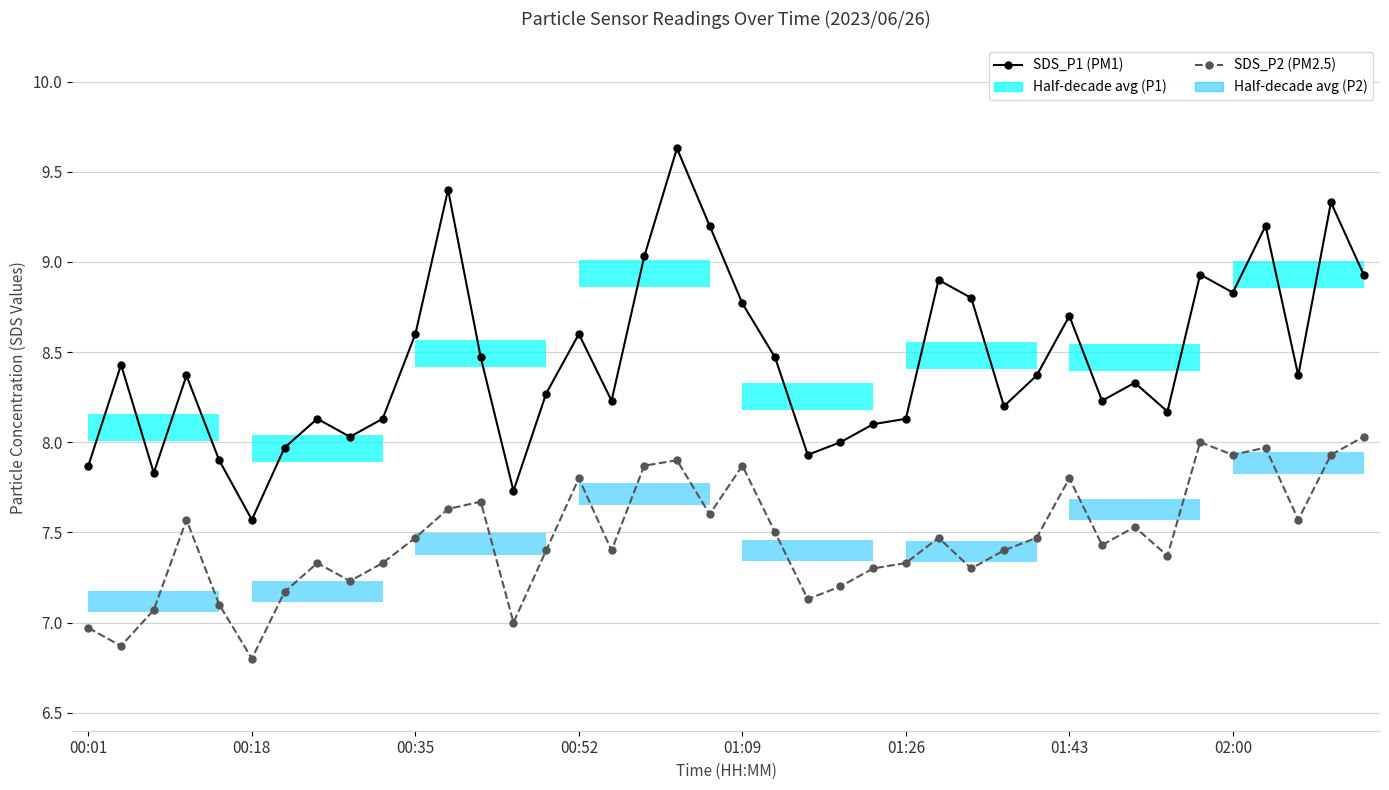

How many data points in SDS_P2 (PM2.5) are above 7?

36